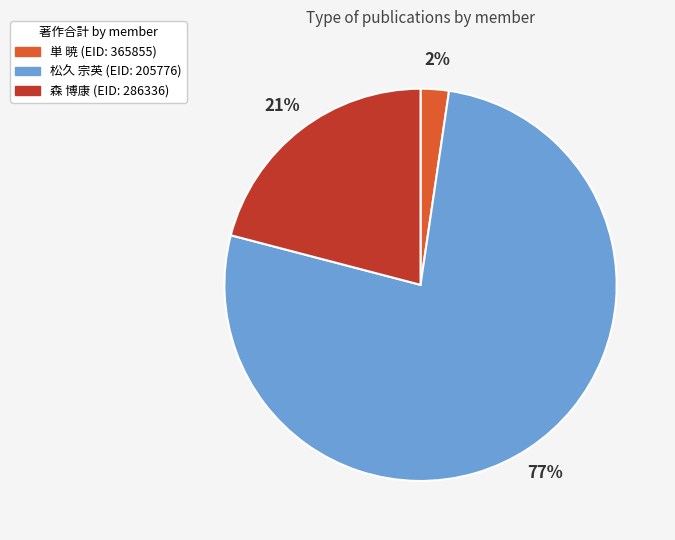

Does any single category account for the majority?

Yes